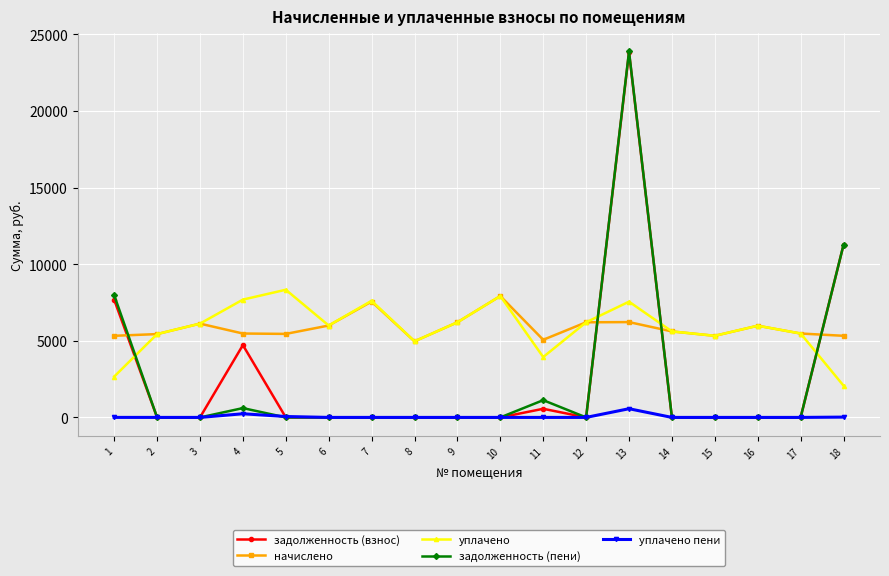

The задолженность (взнос) series shows 0.0 at 5. True or false?

True